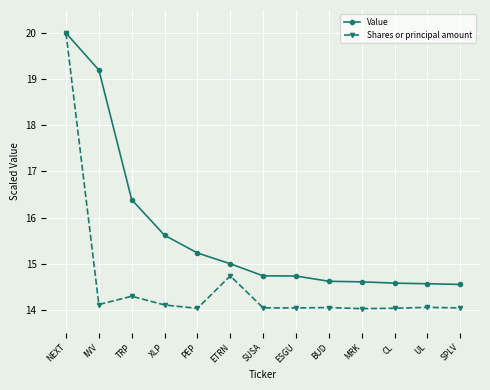

Which series has the widest spread of values?

Shares or principal amount